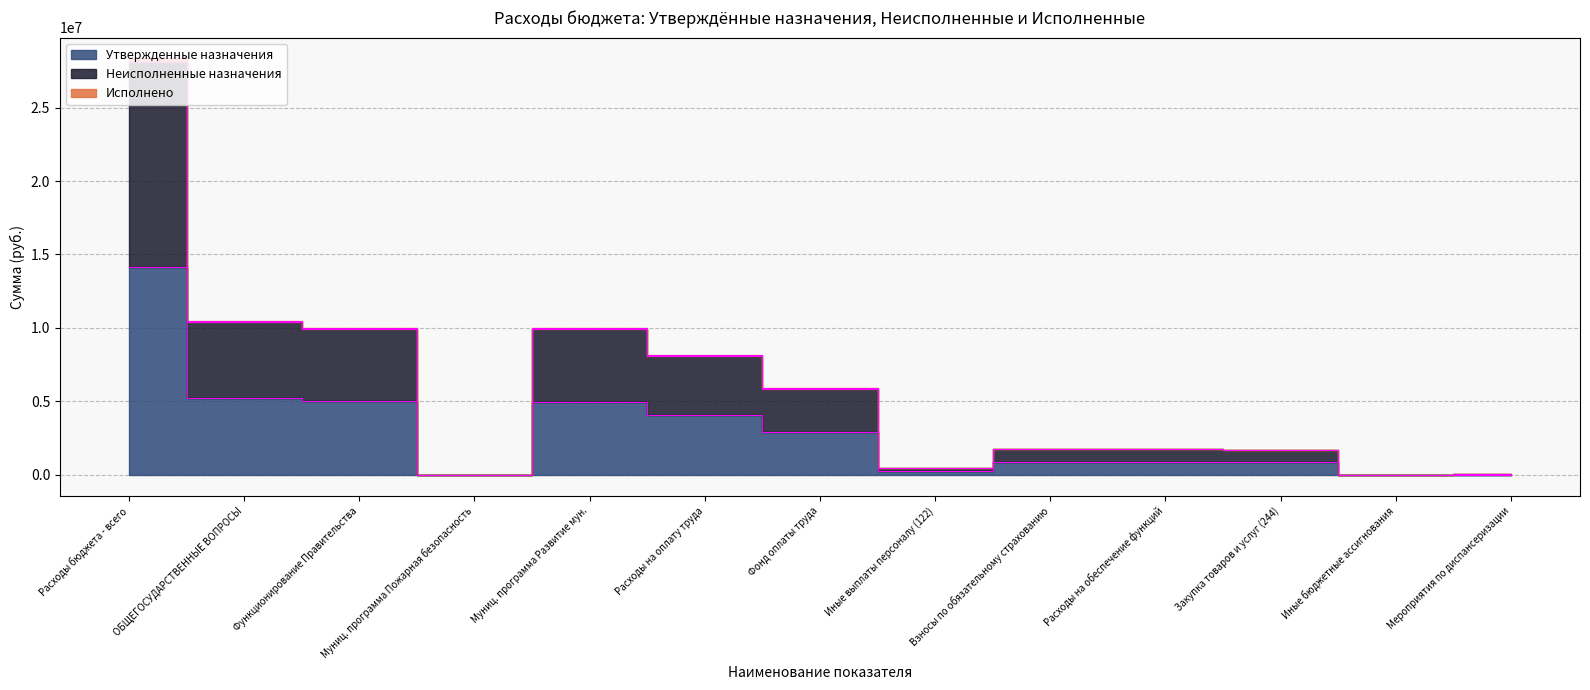

What is the sum of all Утвержденные назначения values?

39306500.0